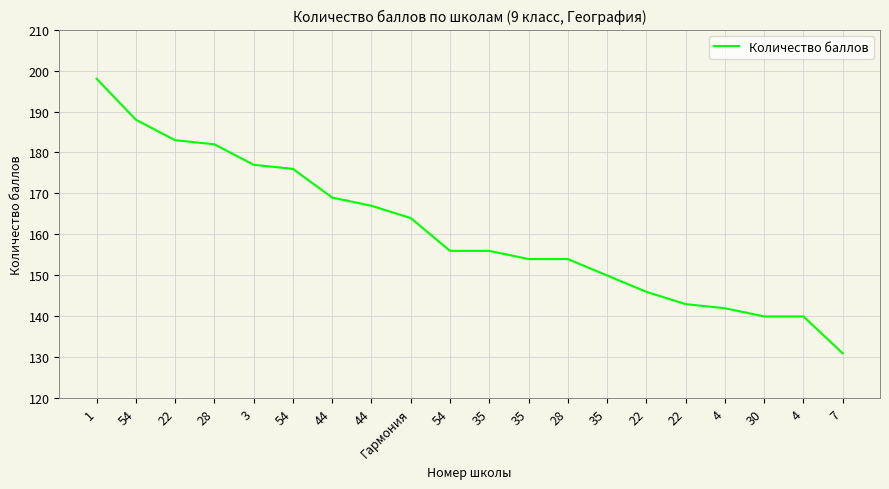

What is the ratio of the value at 4 to the value at 3?

0.8